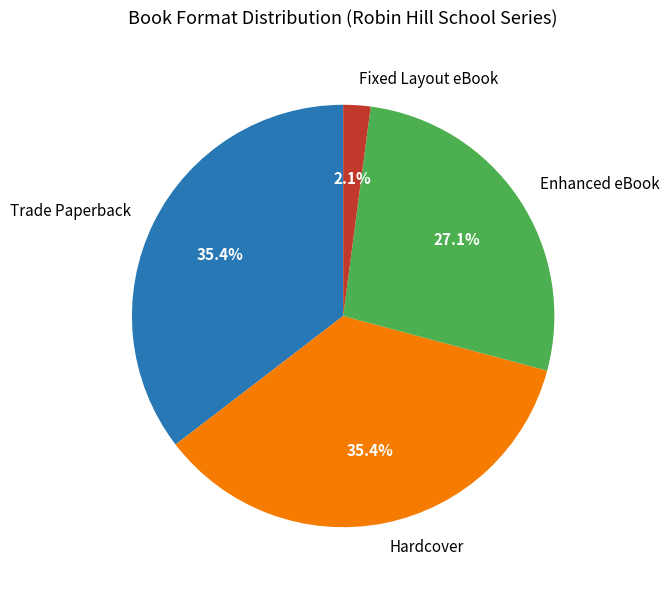

Is there a majority slice in this chart?

No